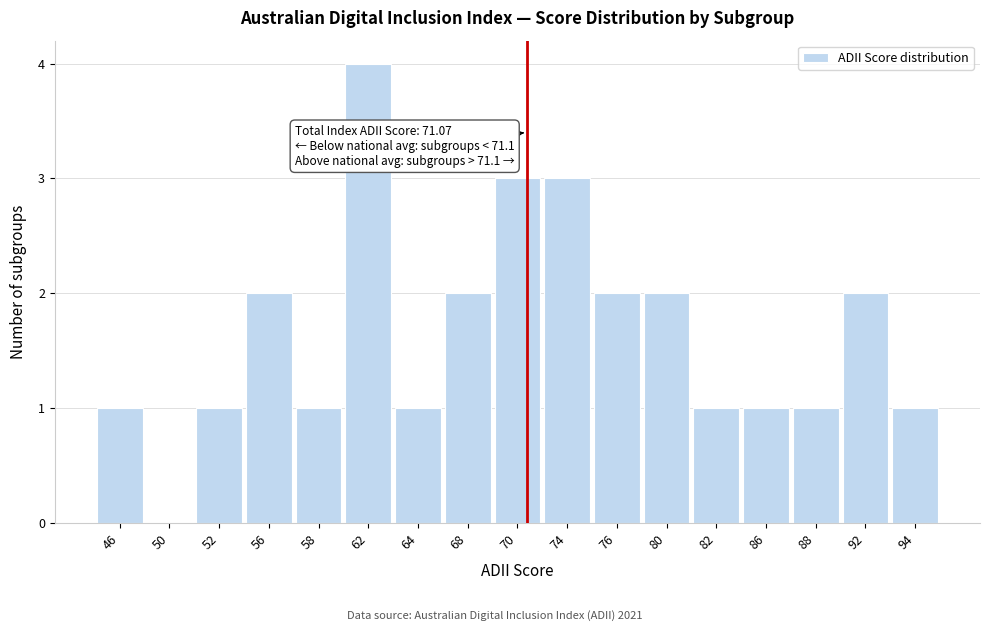

Reading left to right, transcribe all the data shown in this chart.

46=1	50=0	52=1	56=2	58=1	62=4	64=1	68=2	70=3	74=3	76=2	80=2	82=1	86=1	88=1	92=2	94=1